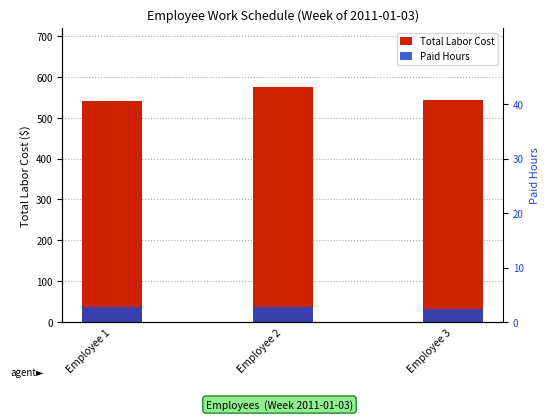

Which series has the largest total across all categories?

Total Labor Cost